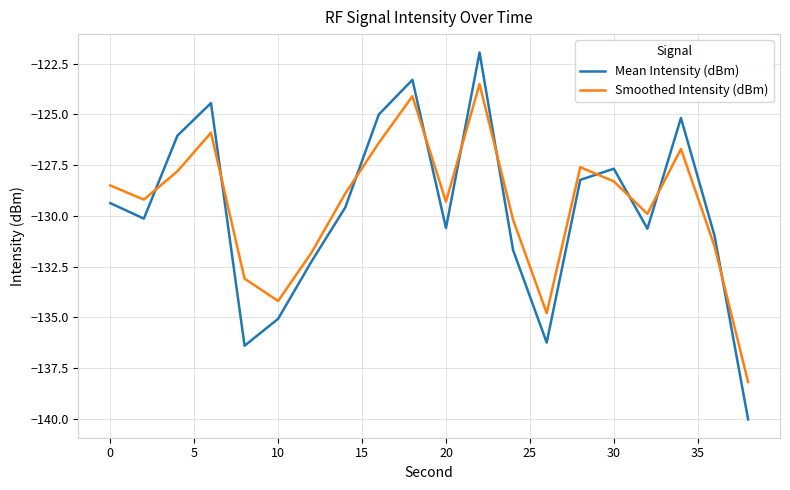

What is the minimum value for Mean Intensity (dBm)?

-140.0